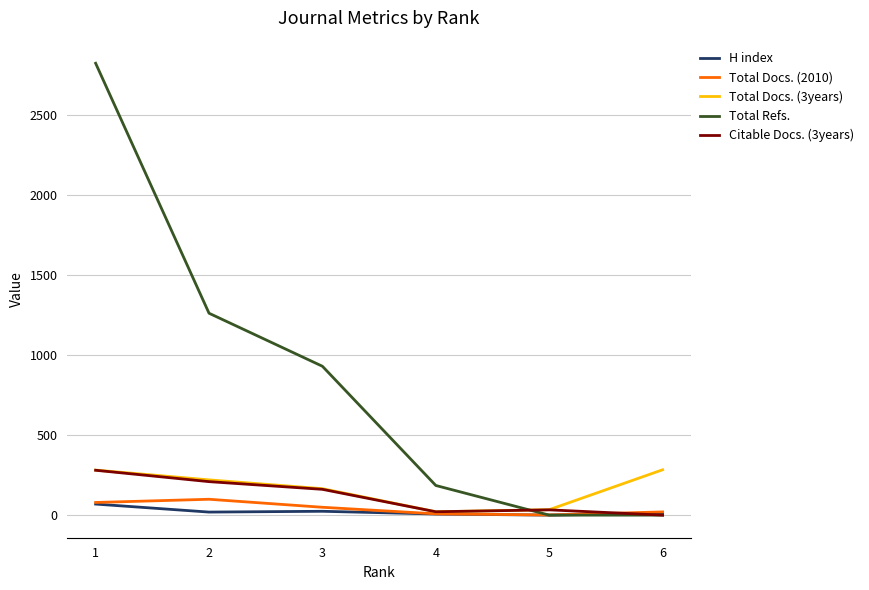

Which series has the largest total across all categories?

Total Refs.